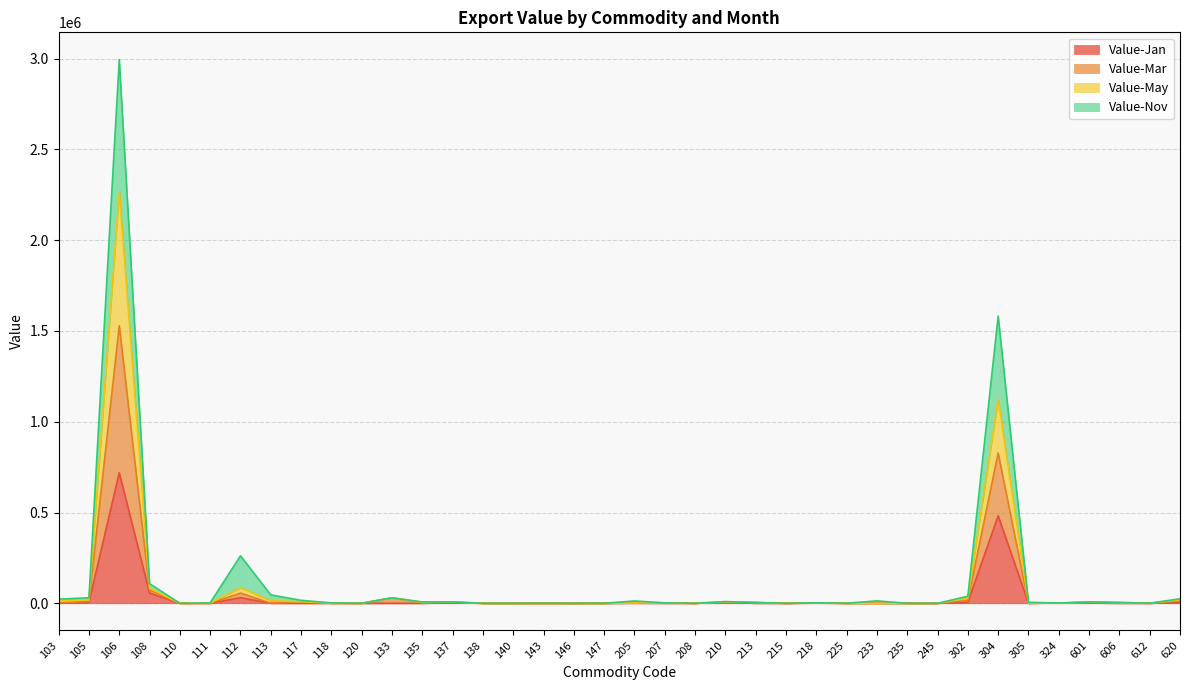

Does the chart display data point markers on the line(s)?

No